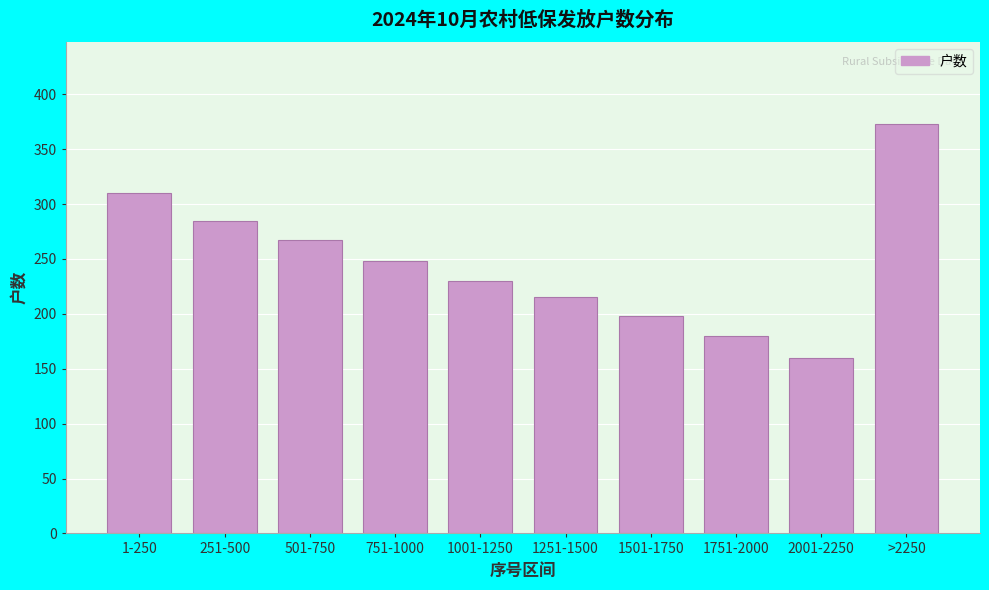

Reading left to right, what are all the values shown in this chart?

310	285	267	248	230	215	198	180	160	373